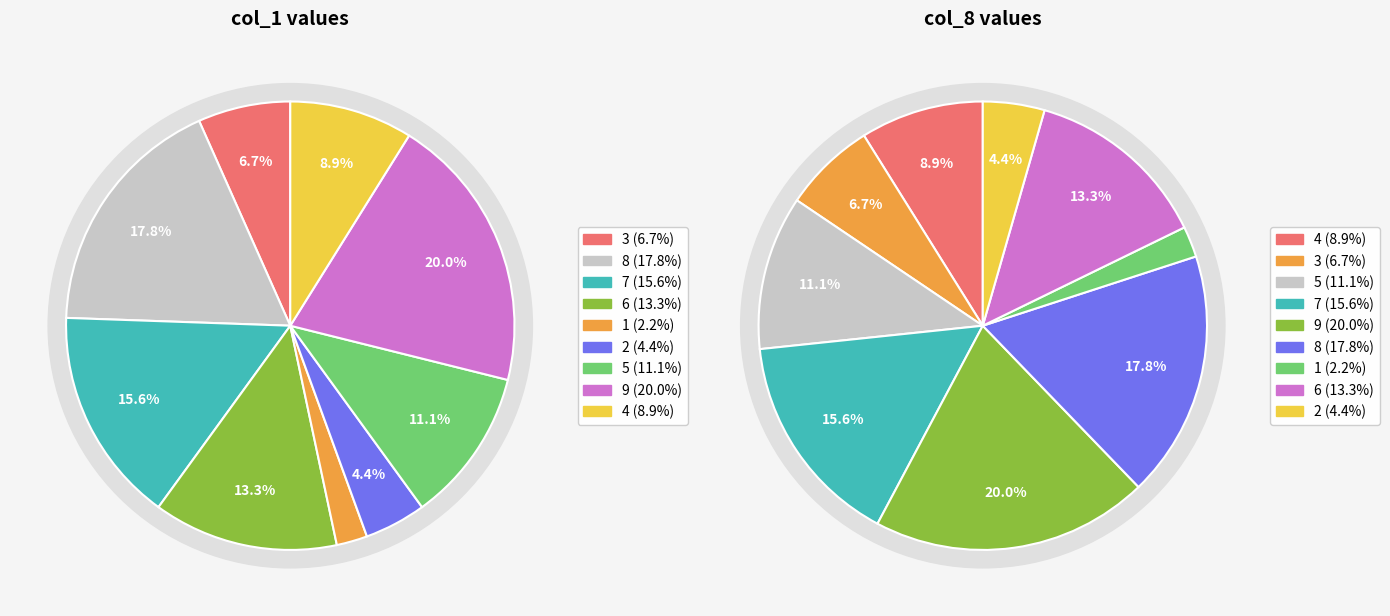

Does 7 account for over 50% of the chart?

No